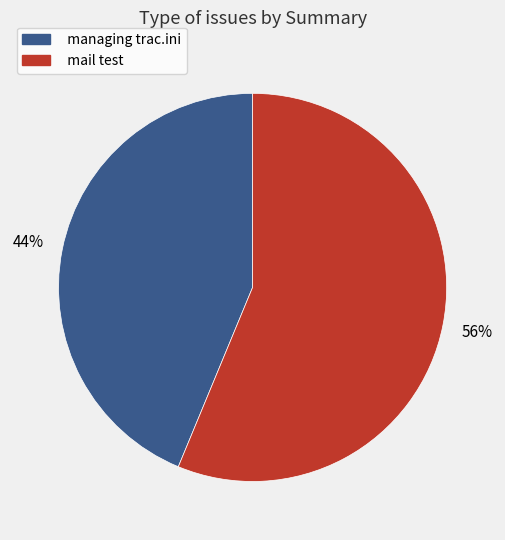

Which has a higher value, managing trac.ini or mail test?

mail test